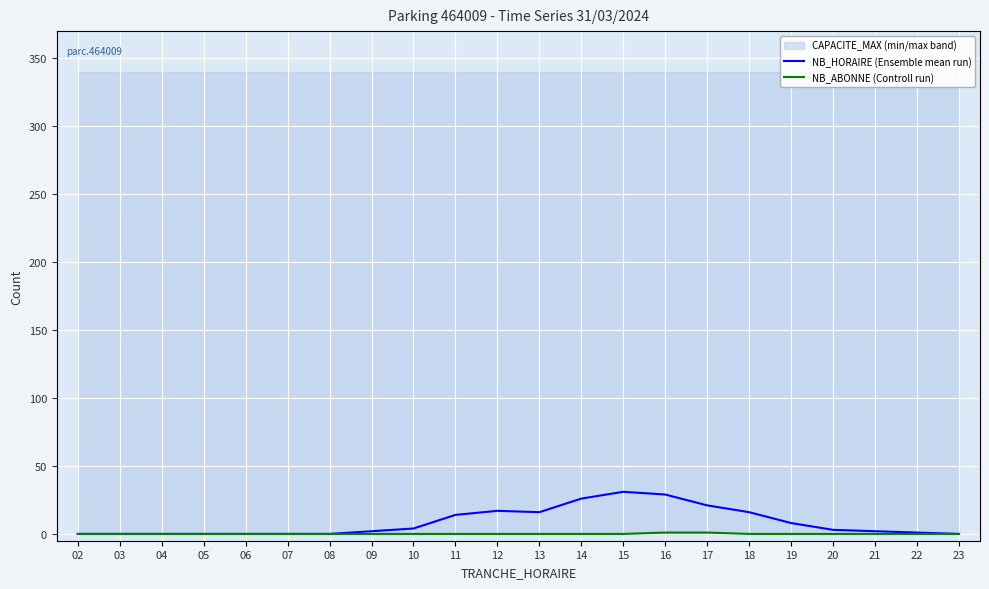

True or false: NB_ABONNE (Controll run) and NB_HORAIRE (Ensemble mean run) intersect in this chart.

False